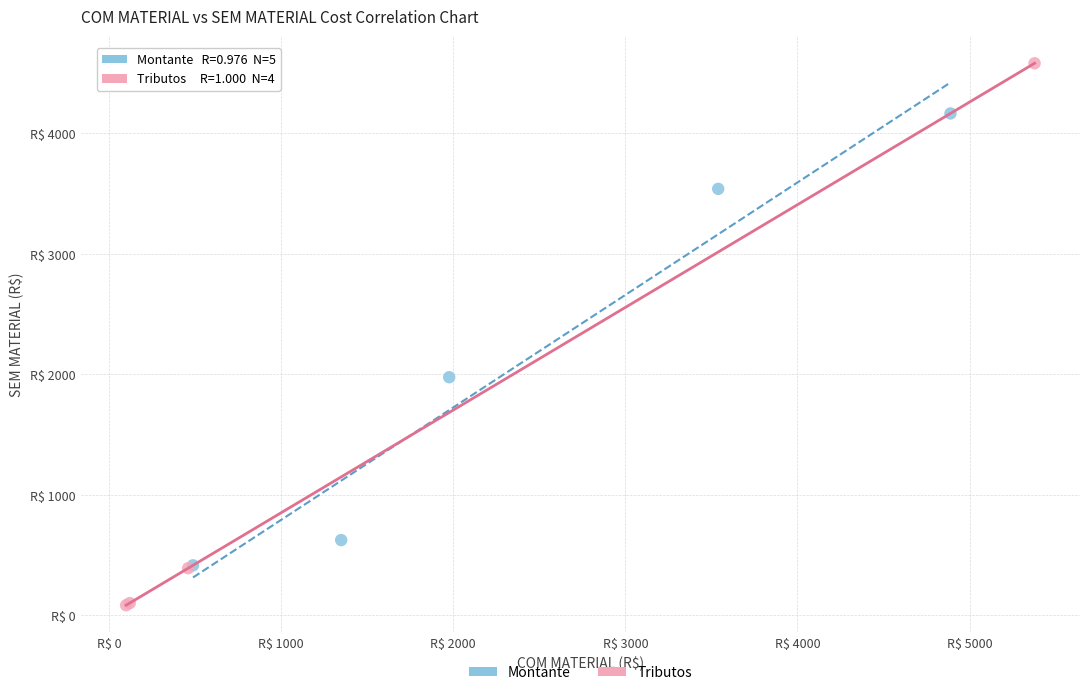

Which series has the widest spread of Y values?

Tributos